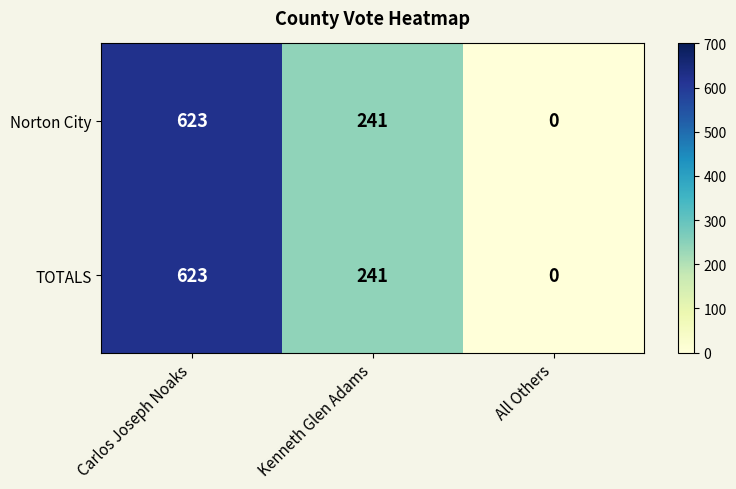

What is the sum of all Norton City values?

864